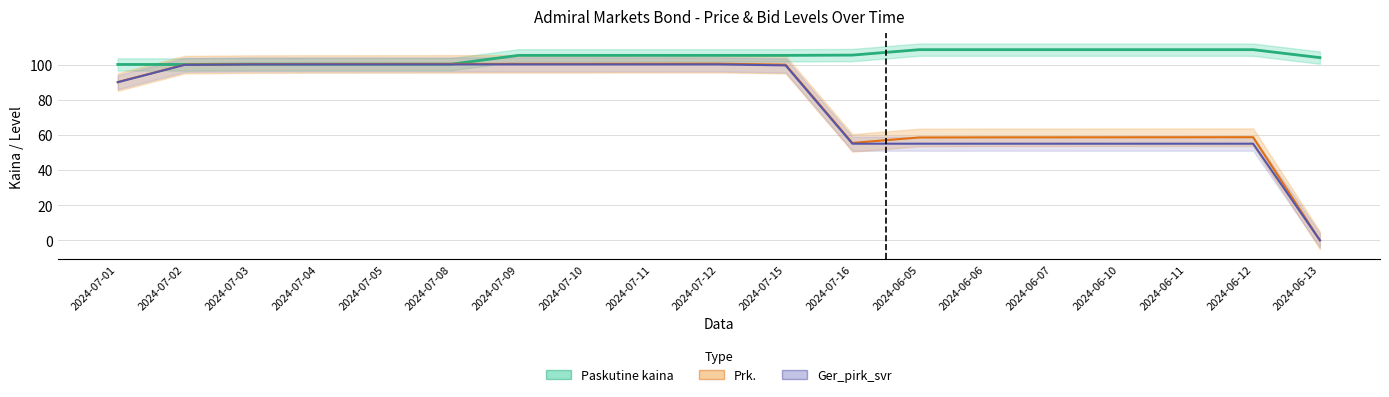

What is the sum of all Paskutine kaina values?

1988.5